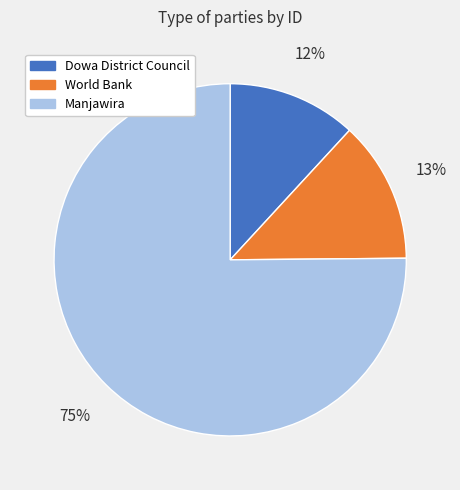

Does any single category account for the majority?

Yes